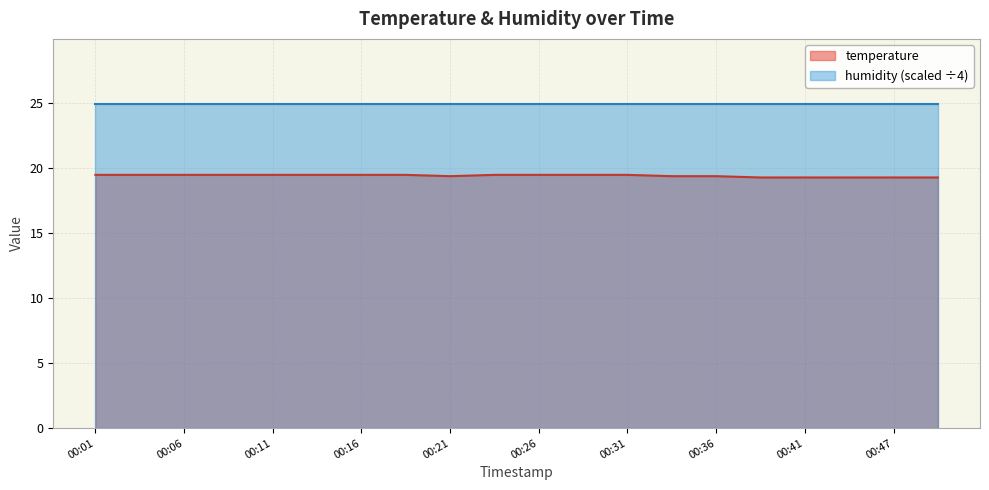

List the labels in order of value, largest first.

00:01, 00:04, 00:06, 00:09, 00:11, 00:14, 00:16, 00:19, 00:24, 00:26, 00:29, 00:31, 00:21, 00:34, 00:36, 00:39, 00:41, 00:44, 00:47, 00:49